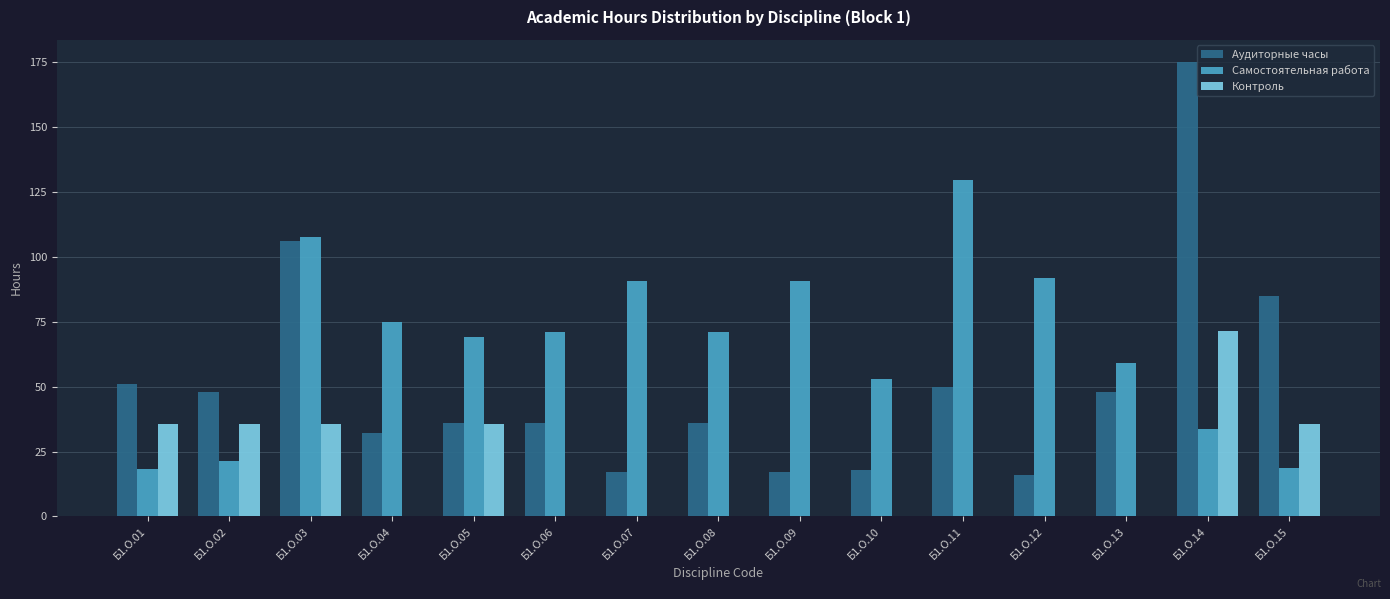

Which series has the largest total across all categories?

Самостоятельная работа